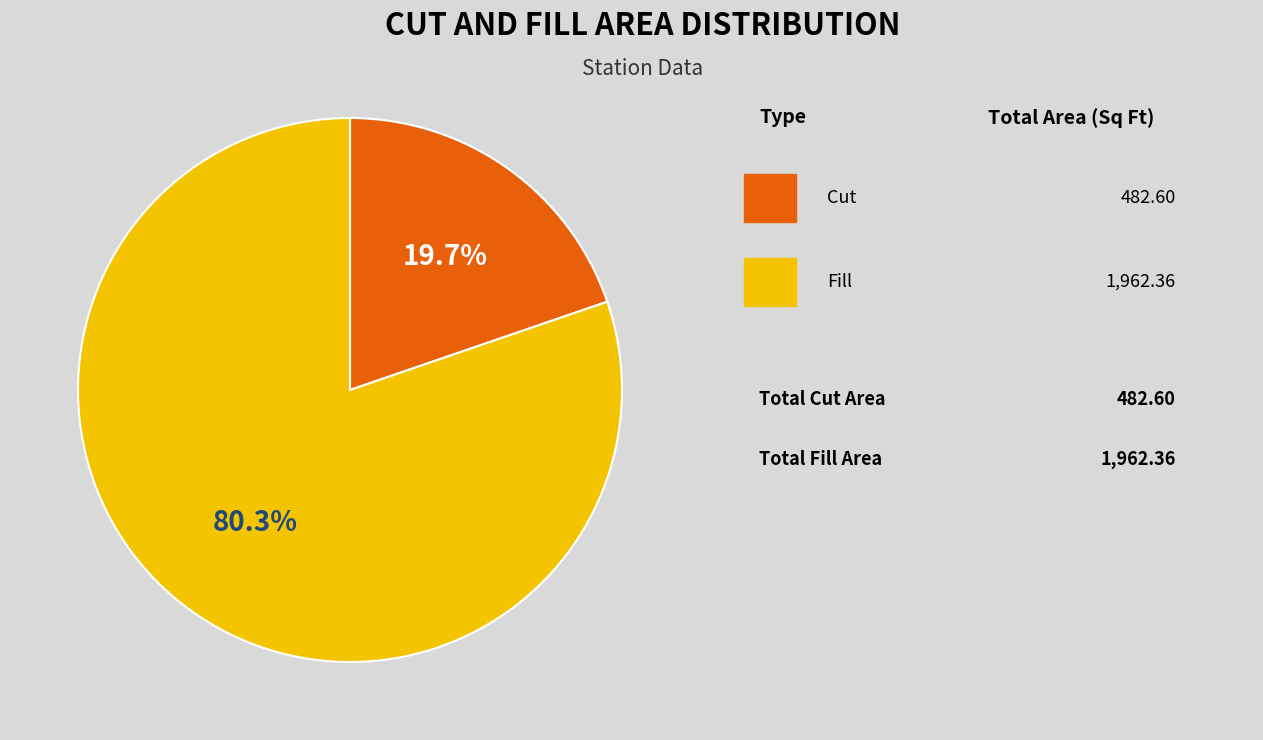

Is there a majority slice in this chart?

Yes